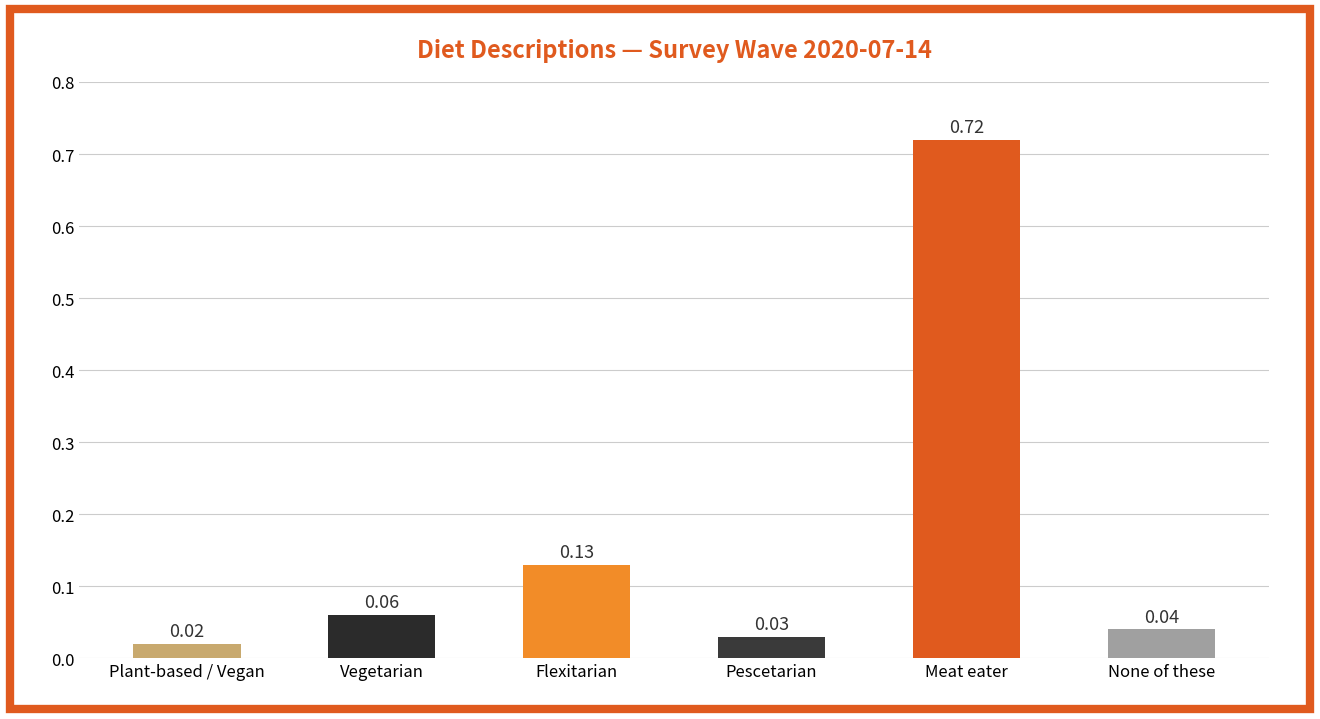

The value of 2022-07-11 at Meat eater is 1.2. True or false?

False